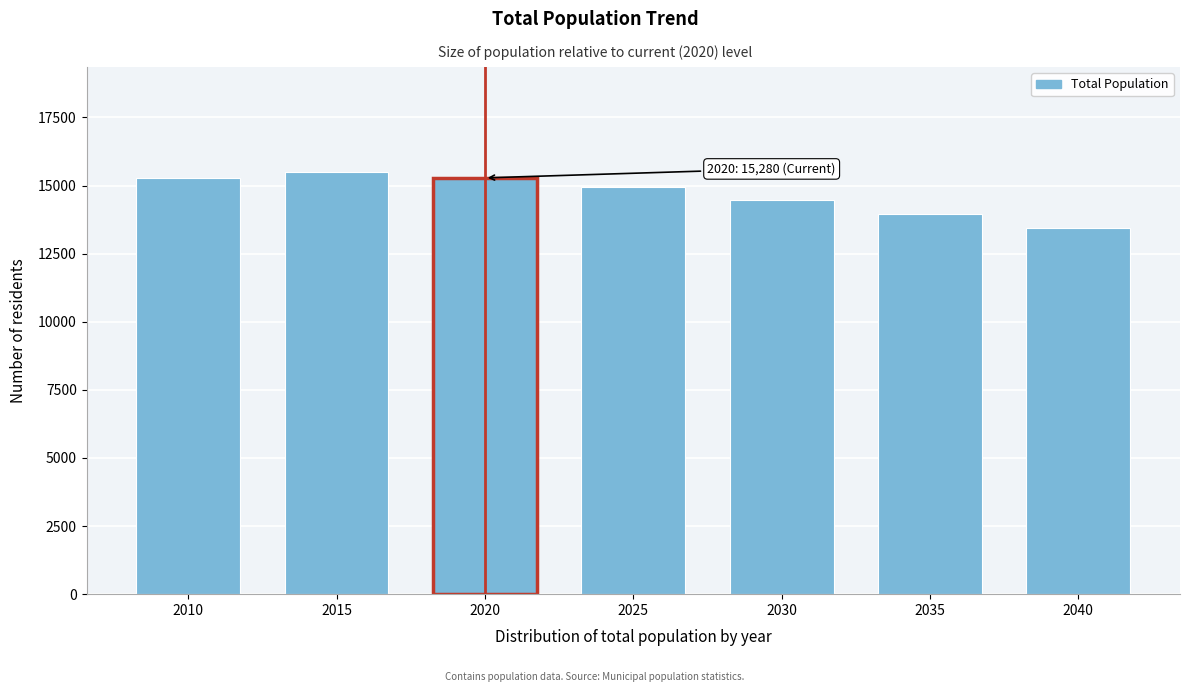

What is the smallest value displayed?

13452